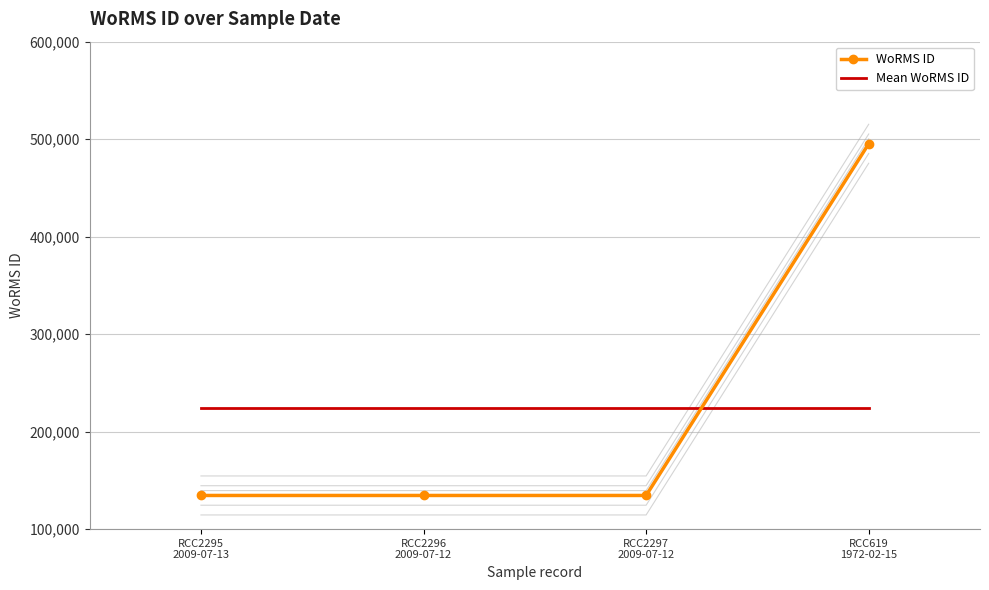

The Mean WoRMS ID series shows 307048.3 at RCC619
1972-02-15. True or false?

False